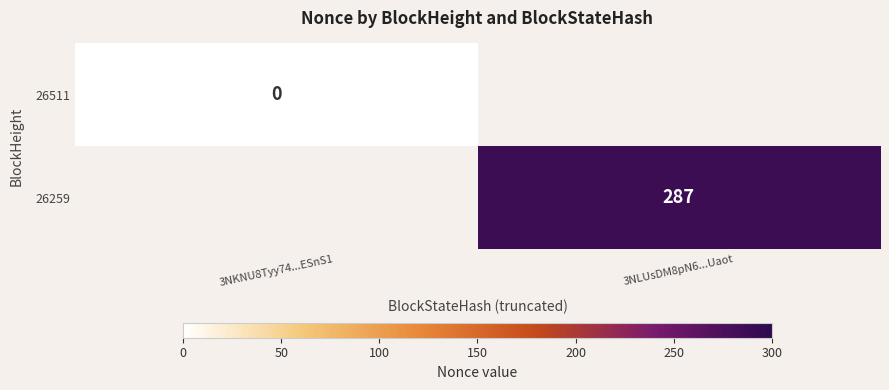

Is it true that 26259 equals 287 at 3NLUsDM8pN6...Uaot?

True